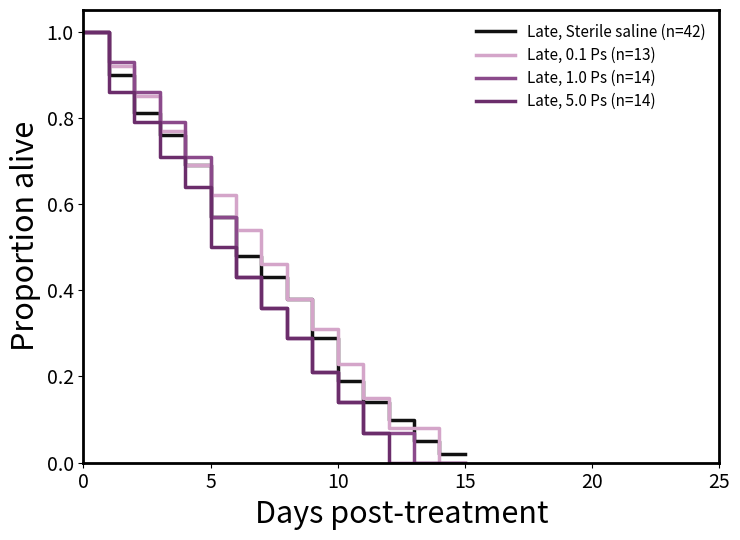

What is the greatest value displayed?

1.0